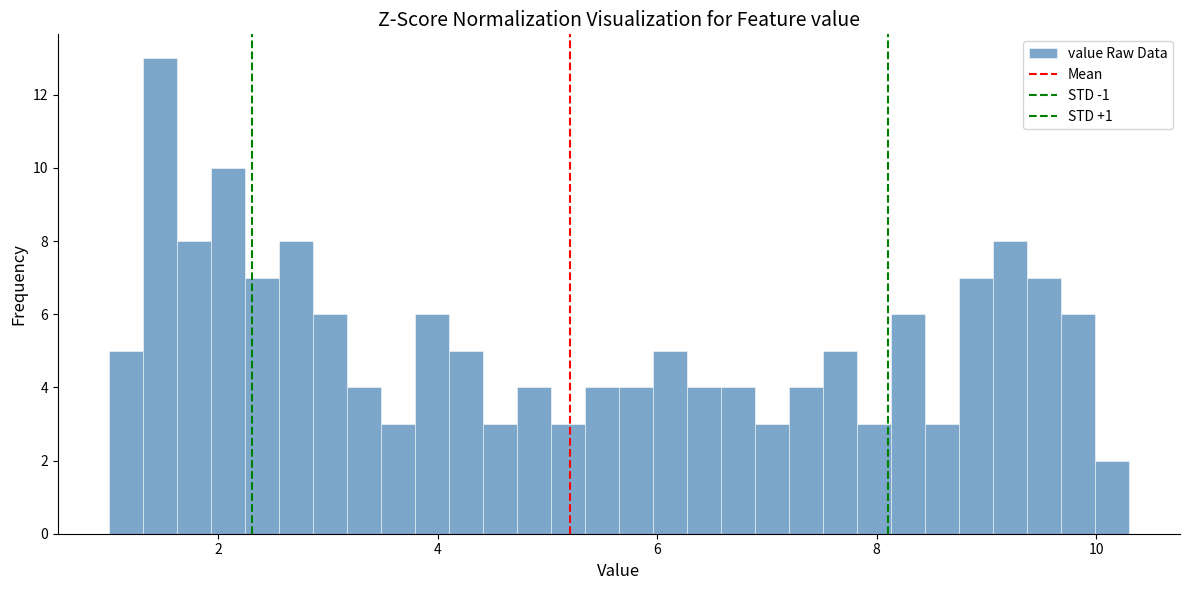

Read against the x-axis, roughly where is the centre of the tallest bar?

1.4